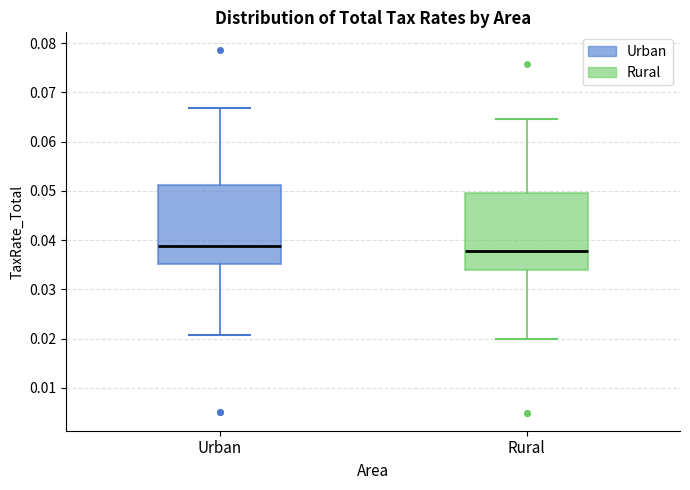

Reading left to right, read every box against the y-axis: the position of its median line, the range the box covers, and the ends of its whiskers. The values are not printed on the chart, so give them approximately, as read against the axis.

Urban: median 0.039, box 0.035 to 0.051, whiskers 0.021 to 0.067
Rural: median 0.038, box 0.034 to 0.050, whiskers 0.020 to 0.065